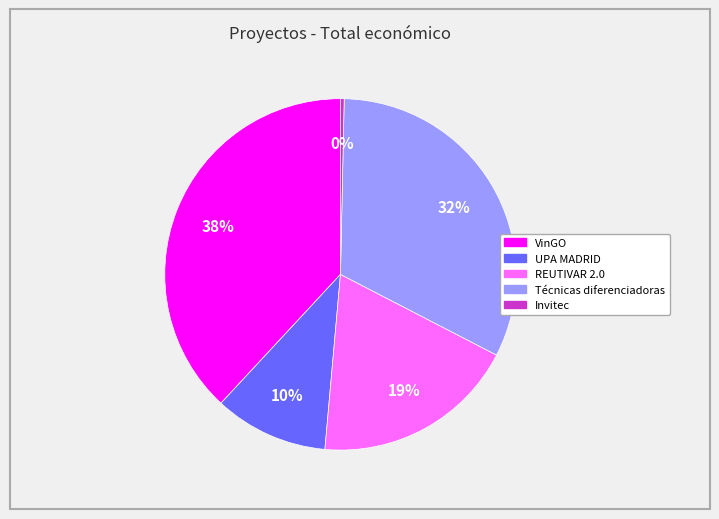

How many slices are in this pie chart?

5